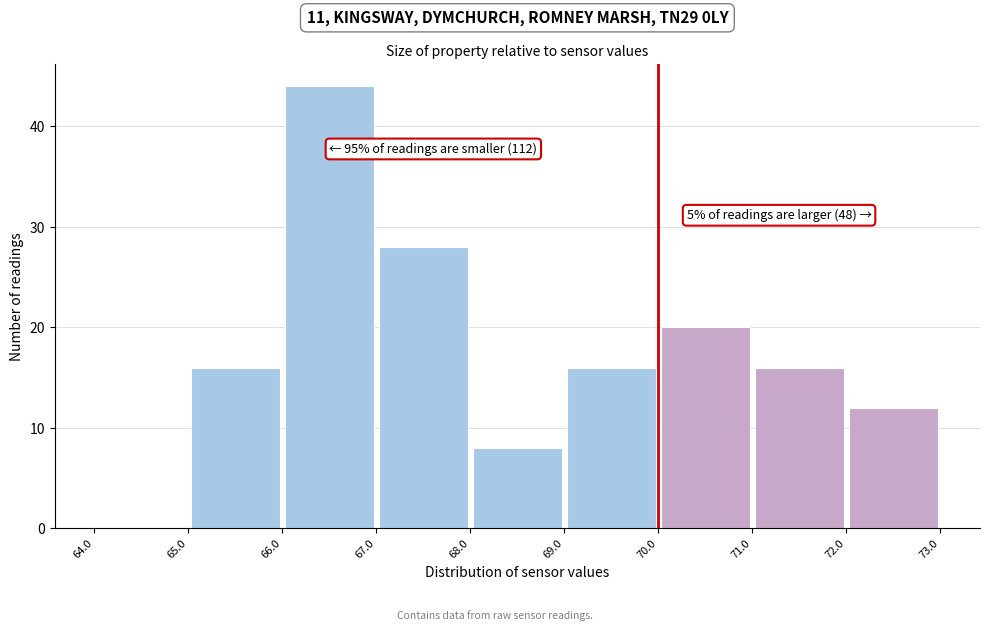

Over which range of the x-axis is the bar tallest?

66.0 to 67.0